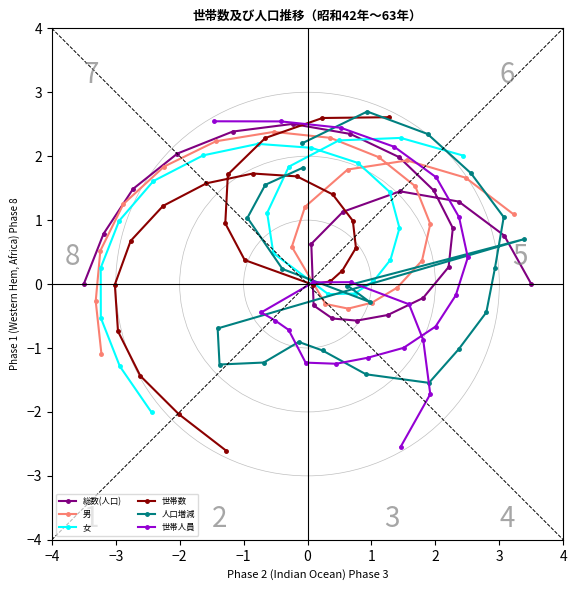

What is the highest value of the 世帯数 series?

2.6